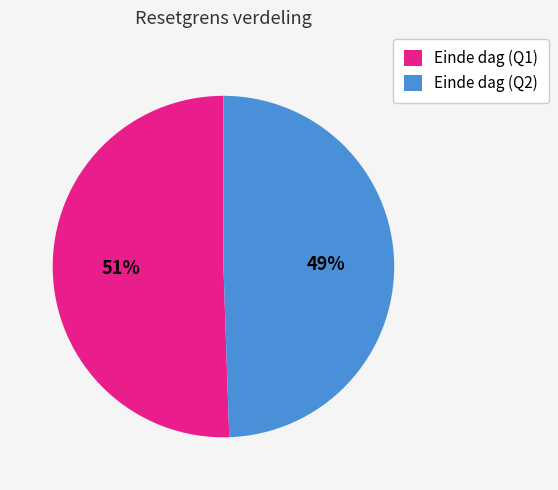

Is the sum of Einde dag (Q2) and Einde dag (Q1) greater than half?

Yes